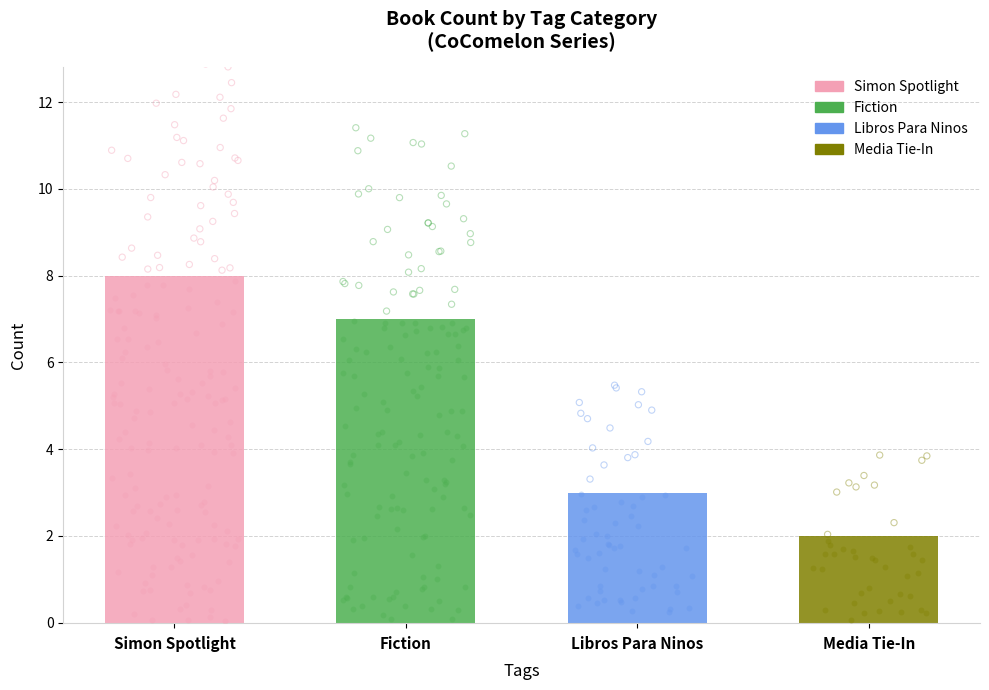

Between Media Tie-In and Simon Spotlight, which is larger?

Simon Spotlight